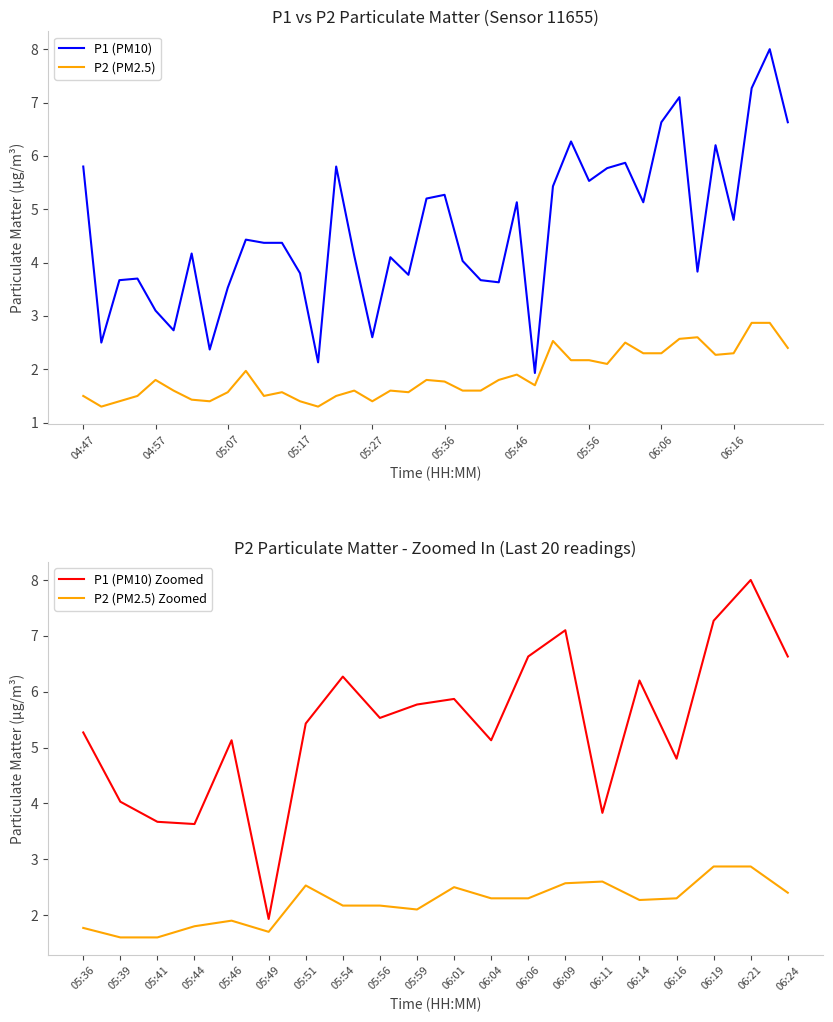

What is the difference between the maximum and minimum values in the P2 series?

1.6